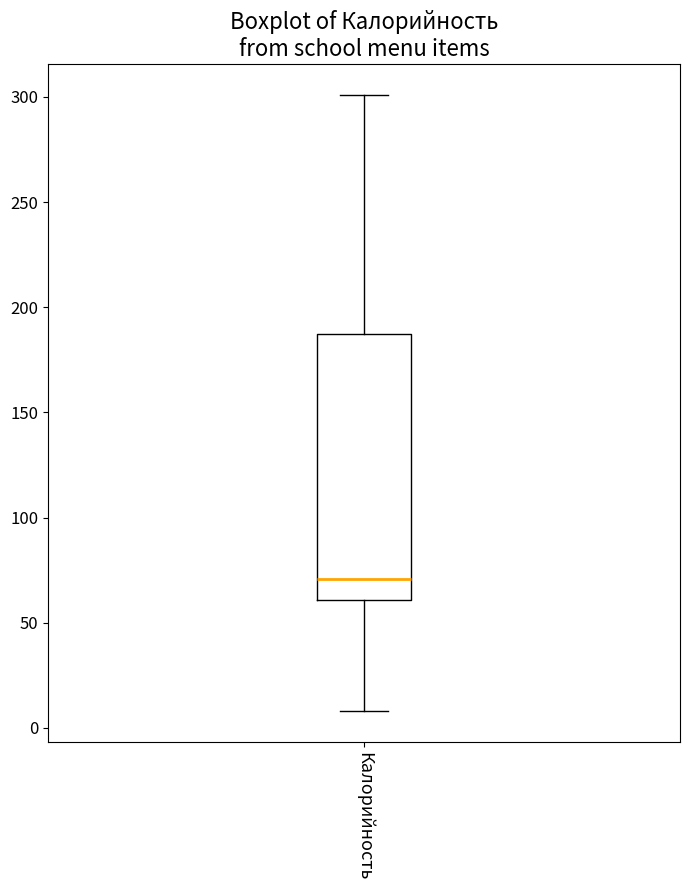

Read this box plot against the y-axis: the position of the median line, the range covered by the box, and the ends of both whiskers. The values are not printed on the chart, so give them approximately, as read against the axis.

median 70, box 60 to 190, whiskers 10 to 300